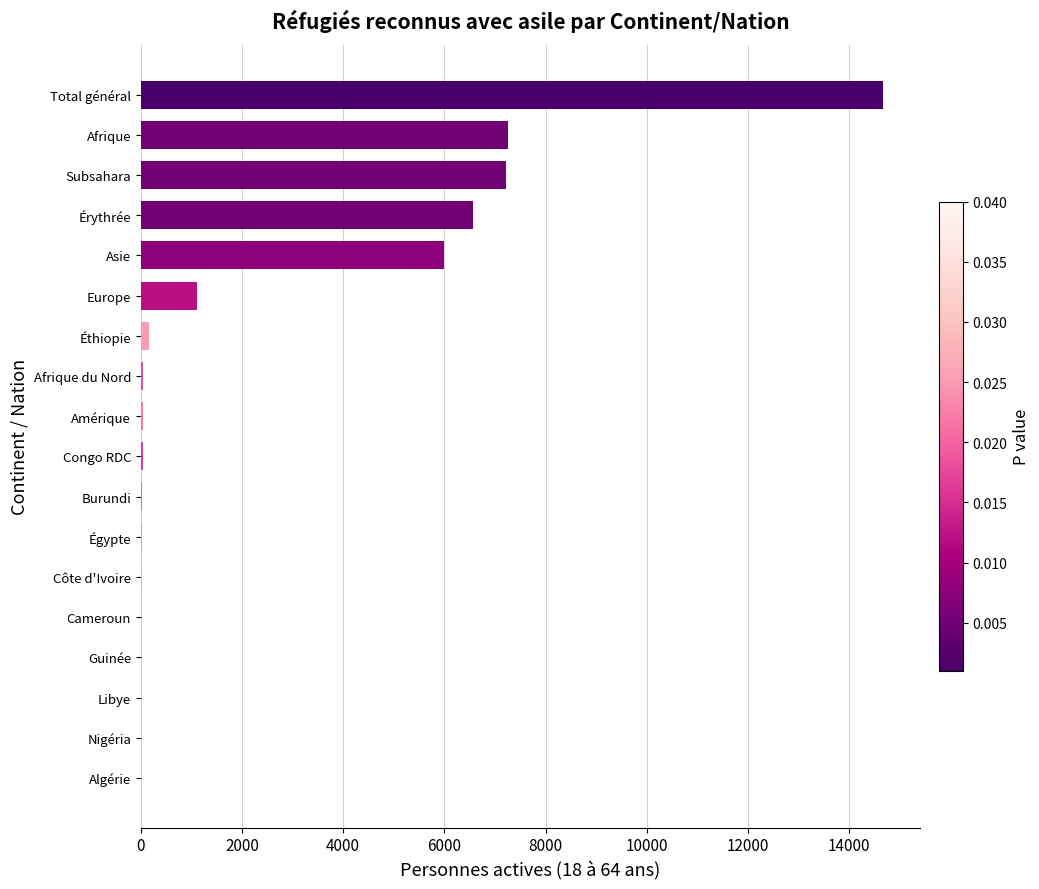

Approximately how many times larger is the value at Asie compared to Europe?

5.4